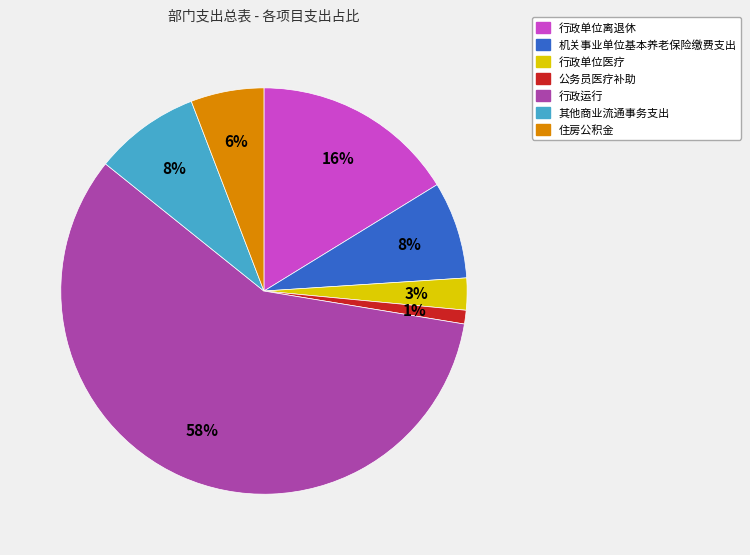

How many slices are in this pie chart?

7